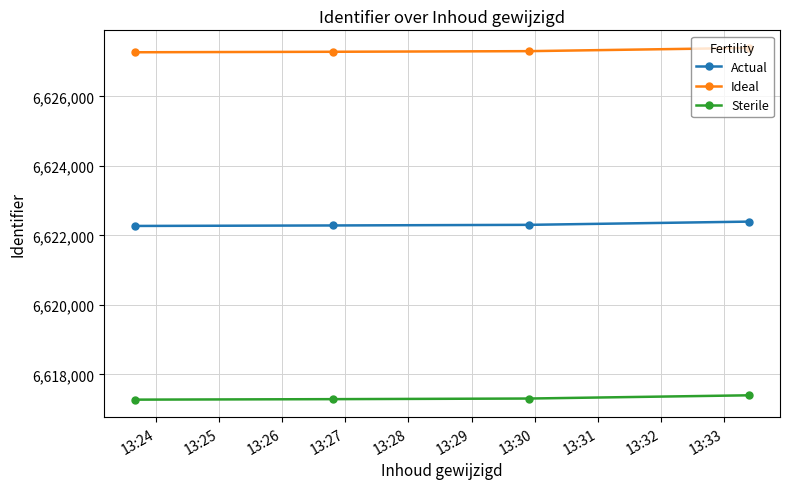

True or false: Ideal and Actual cross at least once.

False